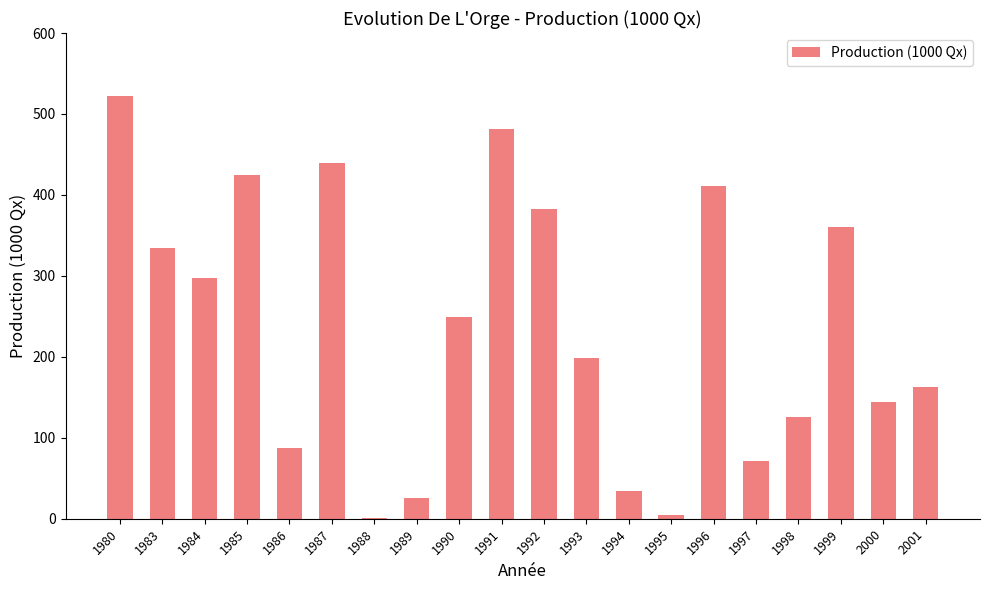

What is the change in value from 1989 to 1999?

+334.7